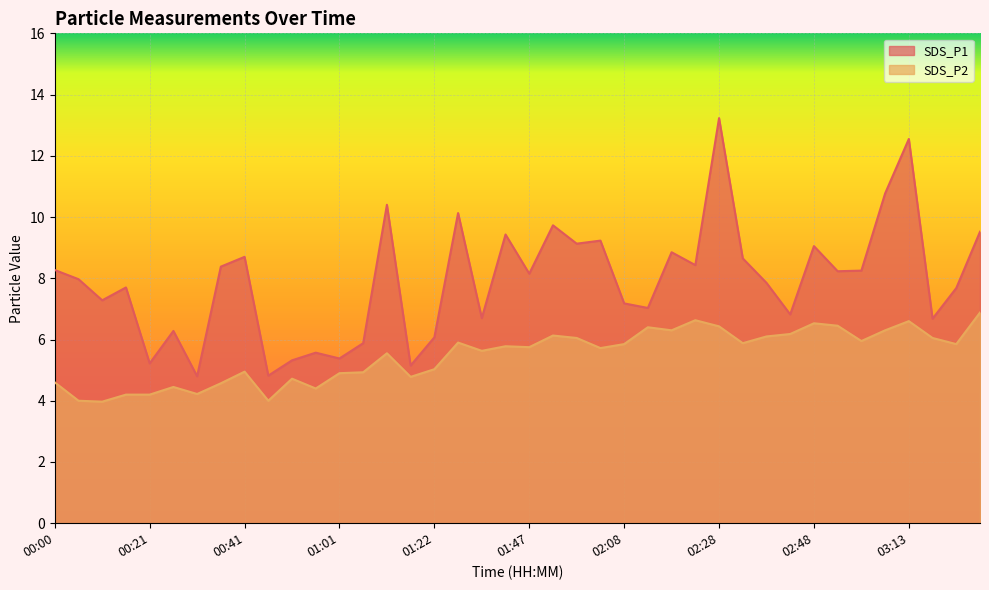

Is the value of SDS_P1 at 02:23 greater than the value of SDS_P2 at 01:01?

Yes